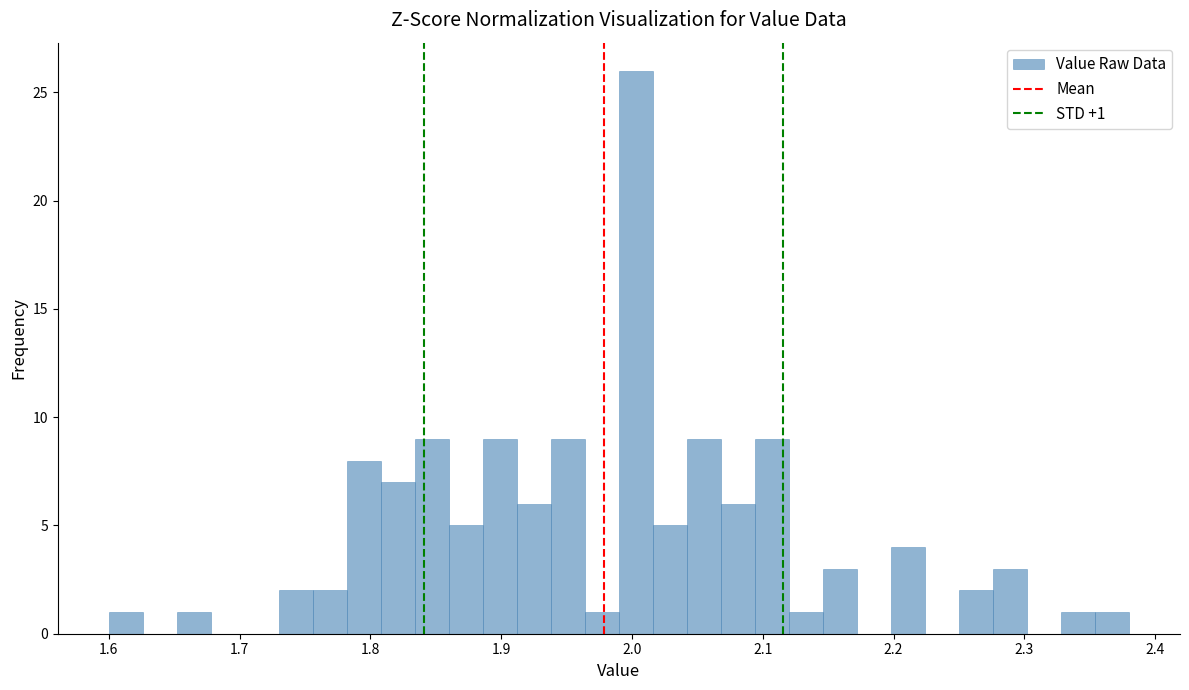

Around what value on the x-axis is the tallest bar? Give the approximate position of its centre, as read against the axis.

2.00